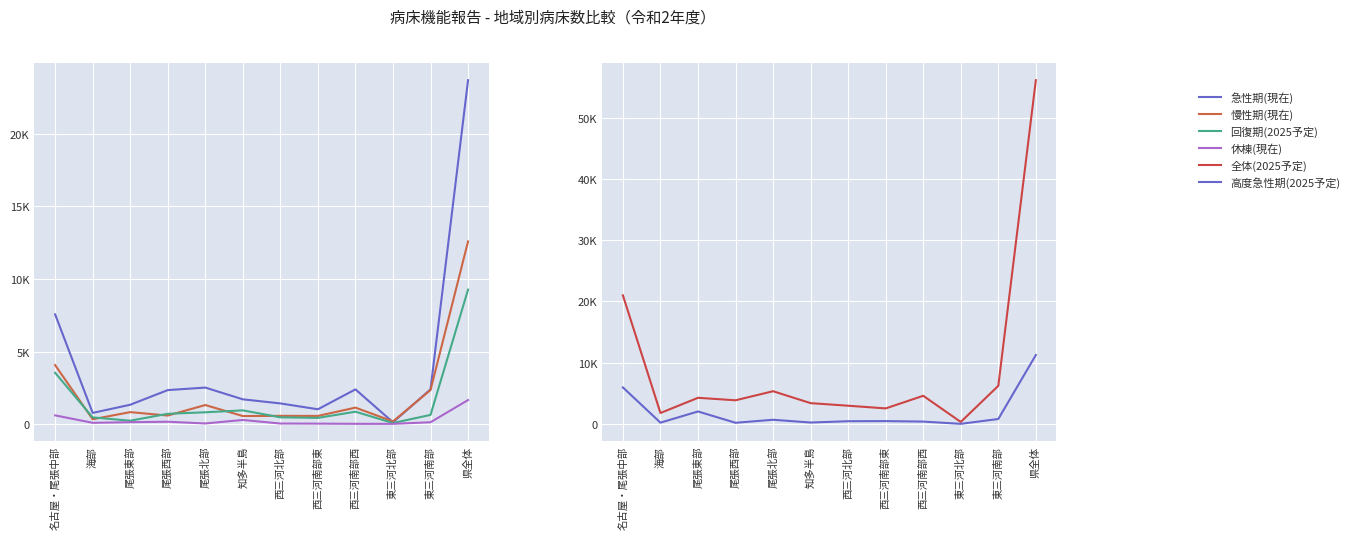

Which series has the largest total across all categories?

全体(2025予定)